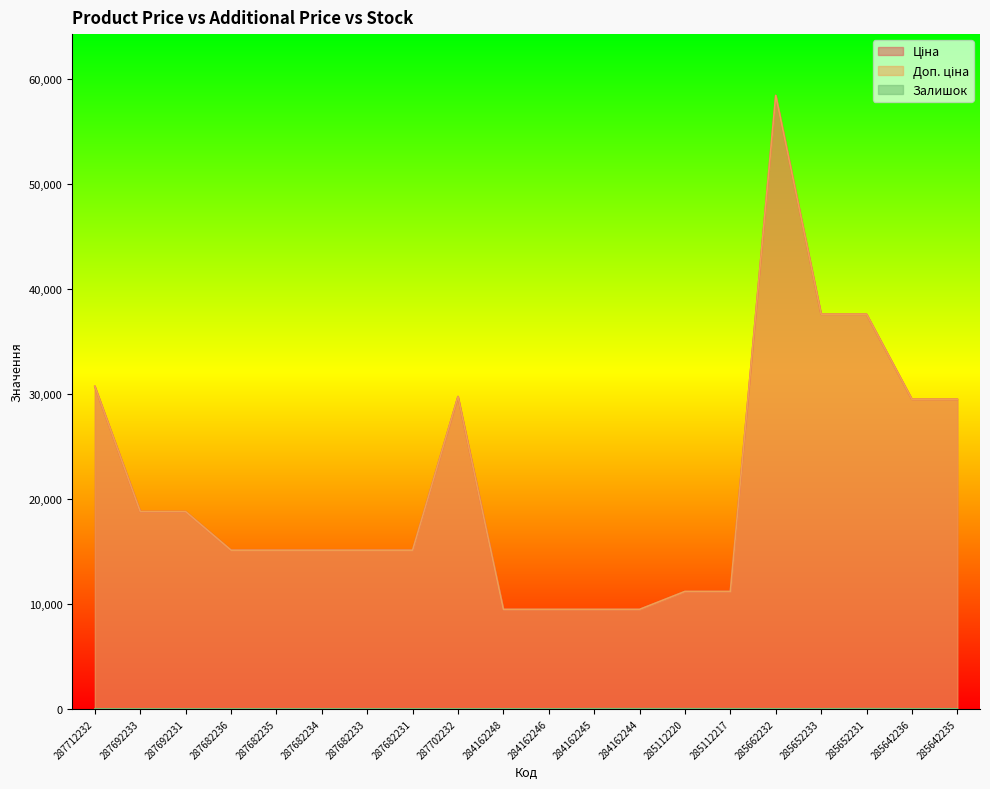

What is the greatest value displayed?

58426.5